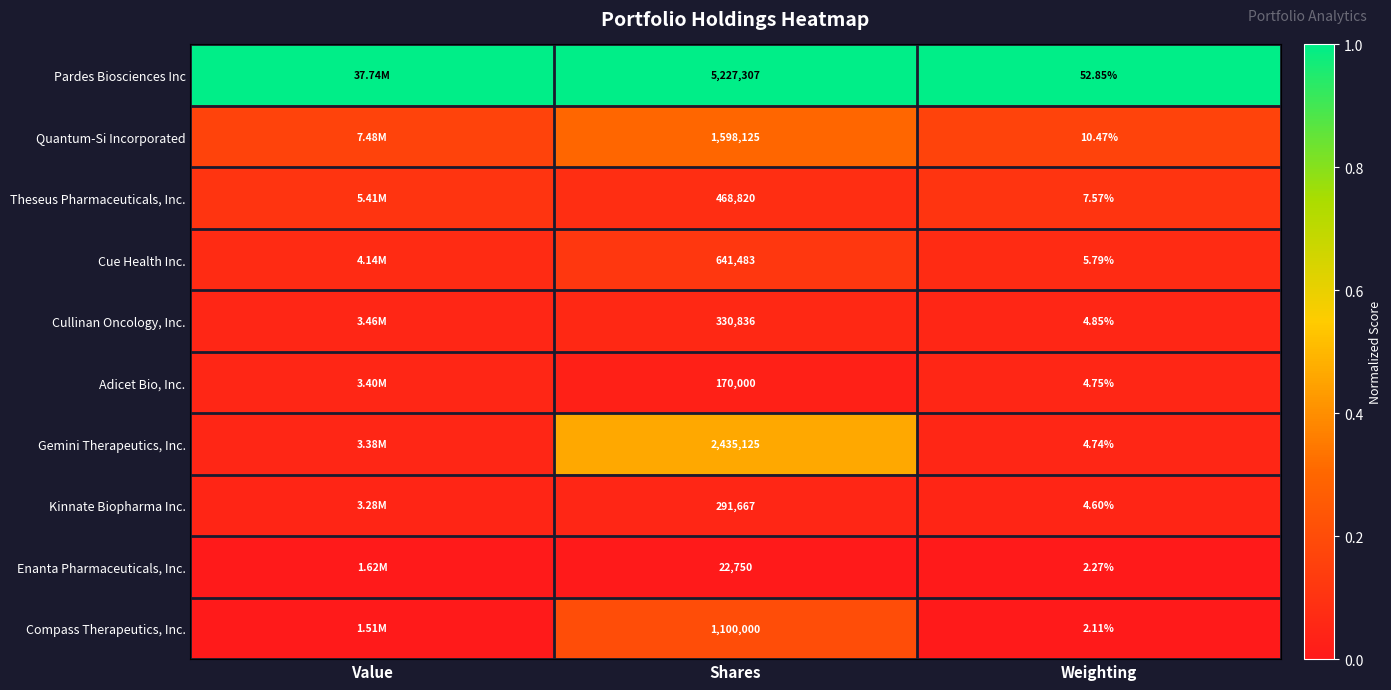

Rank the series at Weighting from lowest to highest value.

Compass Therapeutics, Inc., Enanta Pharmaceuticals, Inc., Kinnate Biopharma Inc., Gemini Therapeutics, Inc., Adicet Bio, Inc., Cullinan Oncology, Inc., Cue Health Inc., Theseus Pharmaceuticals, Inc., Quantum-Si Incorporated, Pardes Biosciences Inc